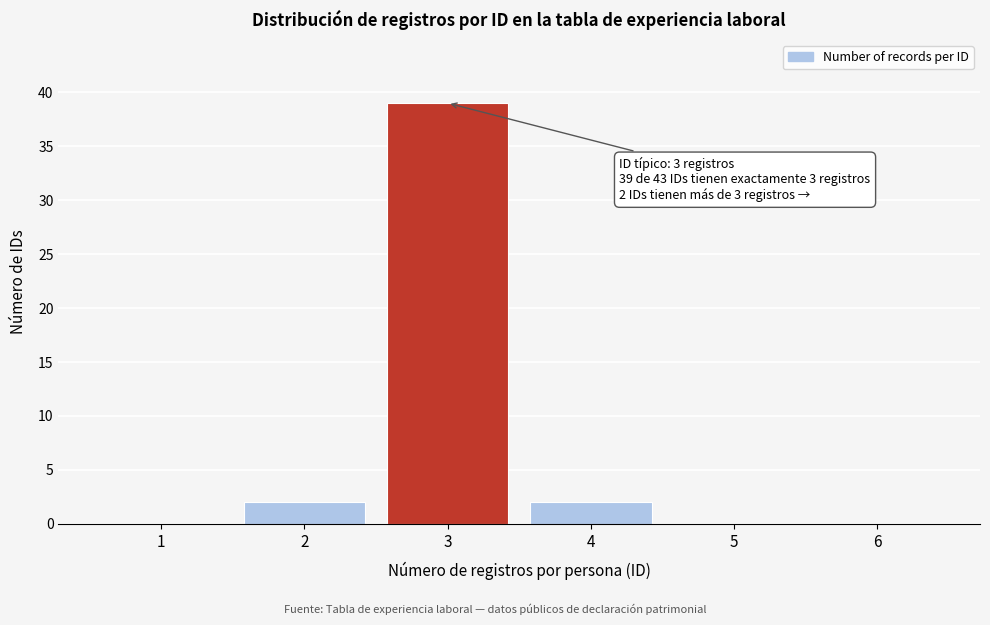

Reading left to right, extract all data points from this chart.

1=0	2=2	3=39	4=2	5=0	6=0